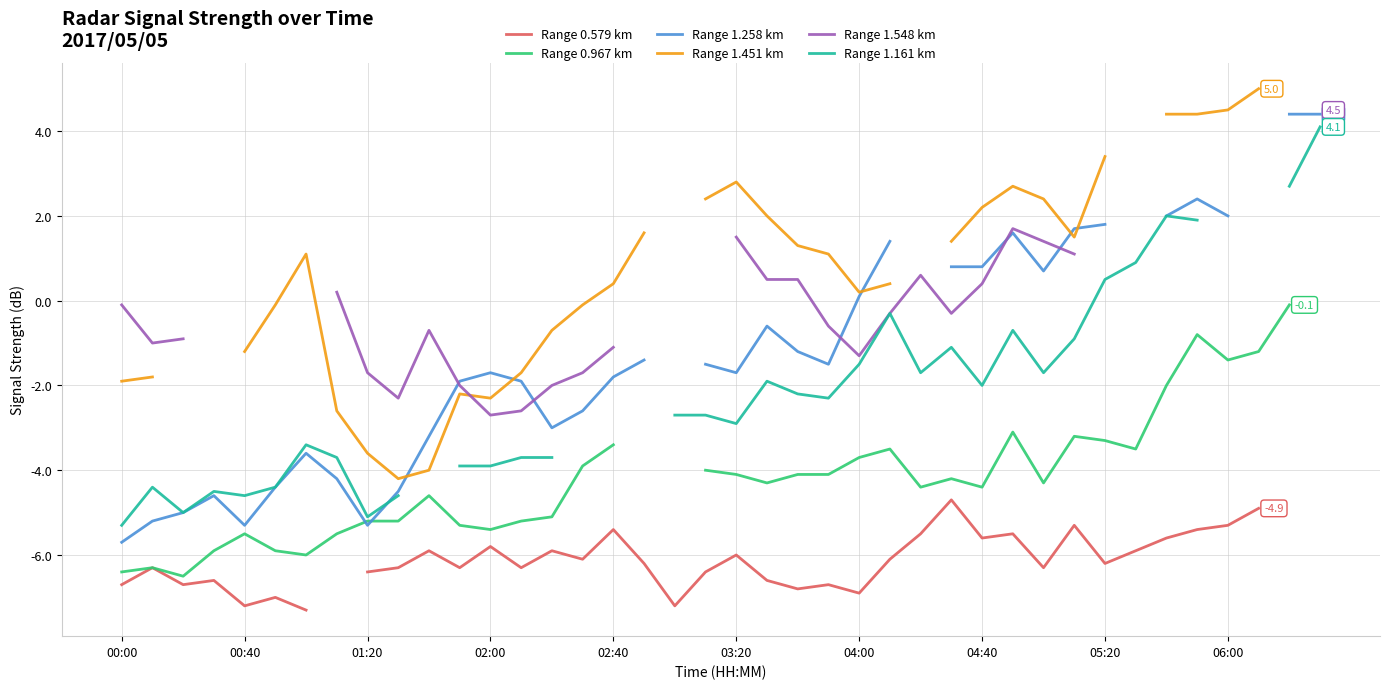

True or false: Range 1.161 km and Range 1.258 km cross at least once.

True